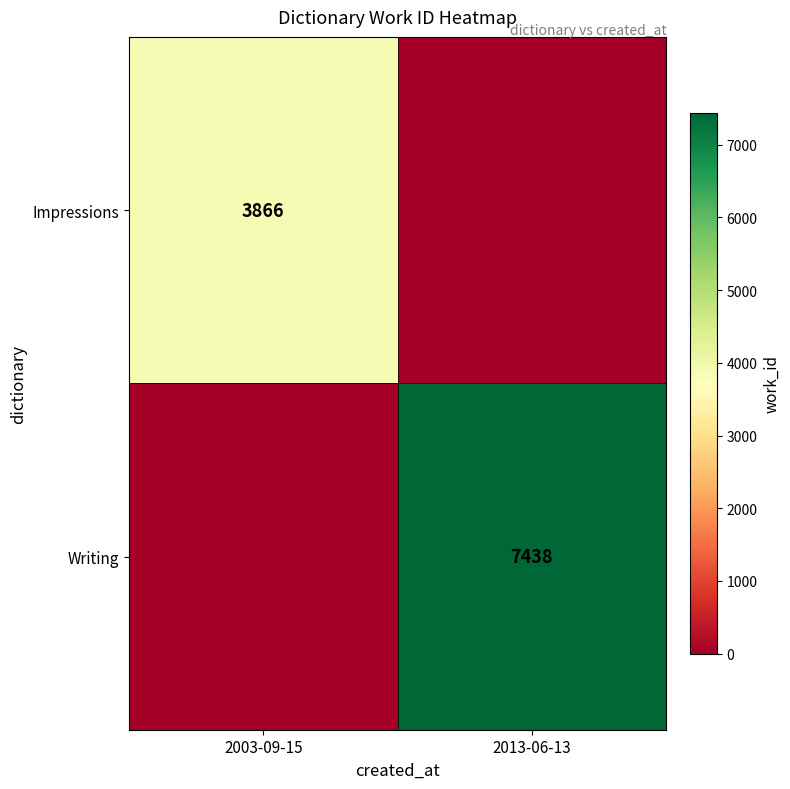

True or false: Impressions has a value of 5659 at 2003-09-15.

False